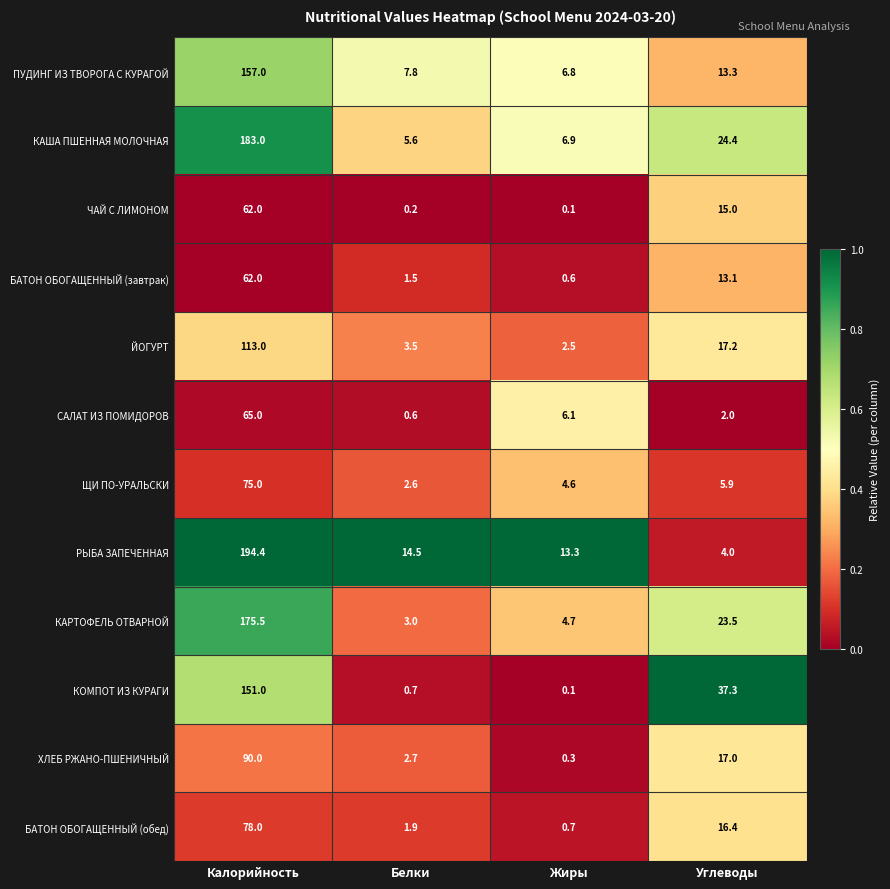

What is the difference between the maximum and second lowest values in the КАША ПШЕННАЯ МОЛОЧНАЯ series?

176.1